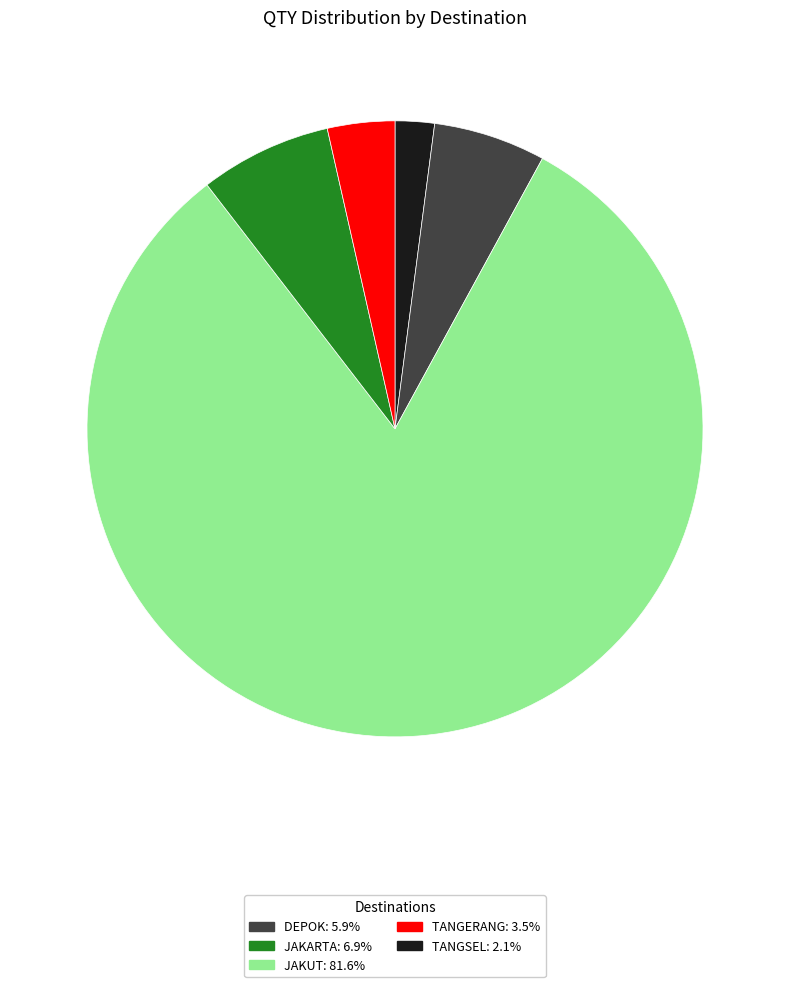

Does any single category account for the majority?

Yes